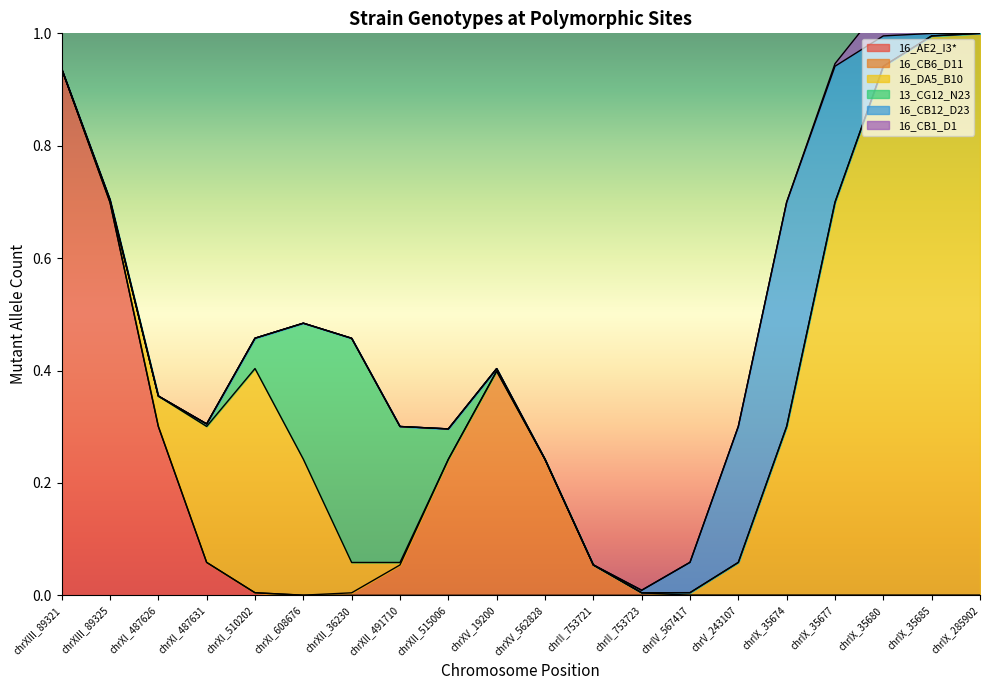

The 16_AE2_I3* series shows 0.5 at chrIX_35677. True or false?

False